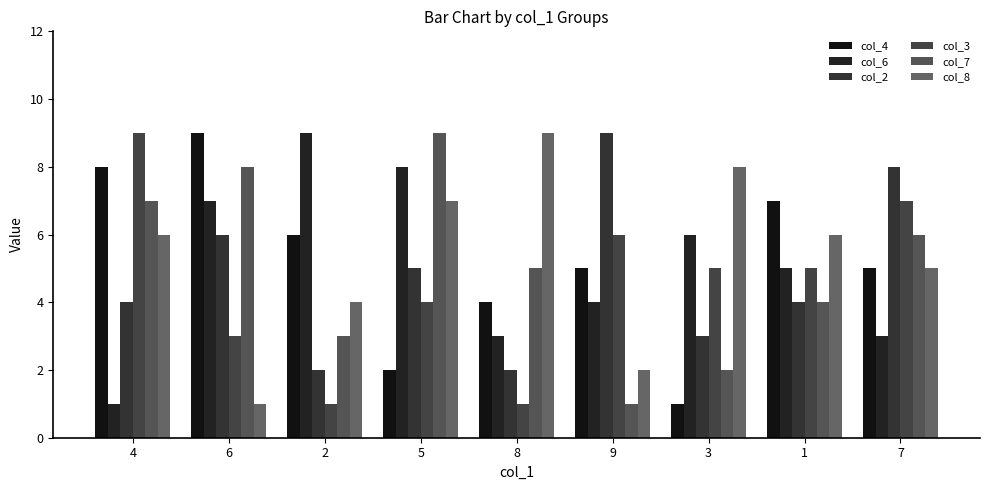

Reading right to left, transcribe all the data shown in this chart.

col_4: 7=5	1=7	3=1	9=5	8=4	5=2	2=6	6=9	4=8
col_6: 7=3	1=5	3=6	9=4	8=3	5=8	2=9	6=7	4=1
col_2: 7=8	1=4	3=3	9=9	8=2	5=5	2=2	6=6	4=4
col_3: 7=7	1=5	3=5	9=6	8=1	5=4	2=1	6=3	4=9
col_7: 7=6	1=4	3=2	9=1	8=5	5=9	2=3	6=8	4=7
col_8: 7=5	1=6	3=8	9=2	8=9	5=7	2=4	6=1	4=6